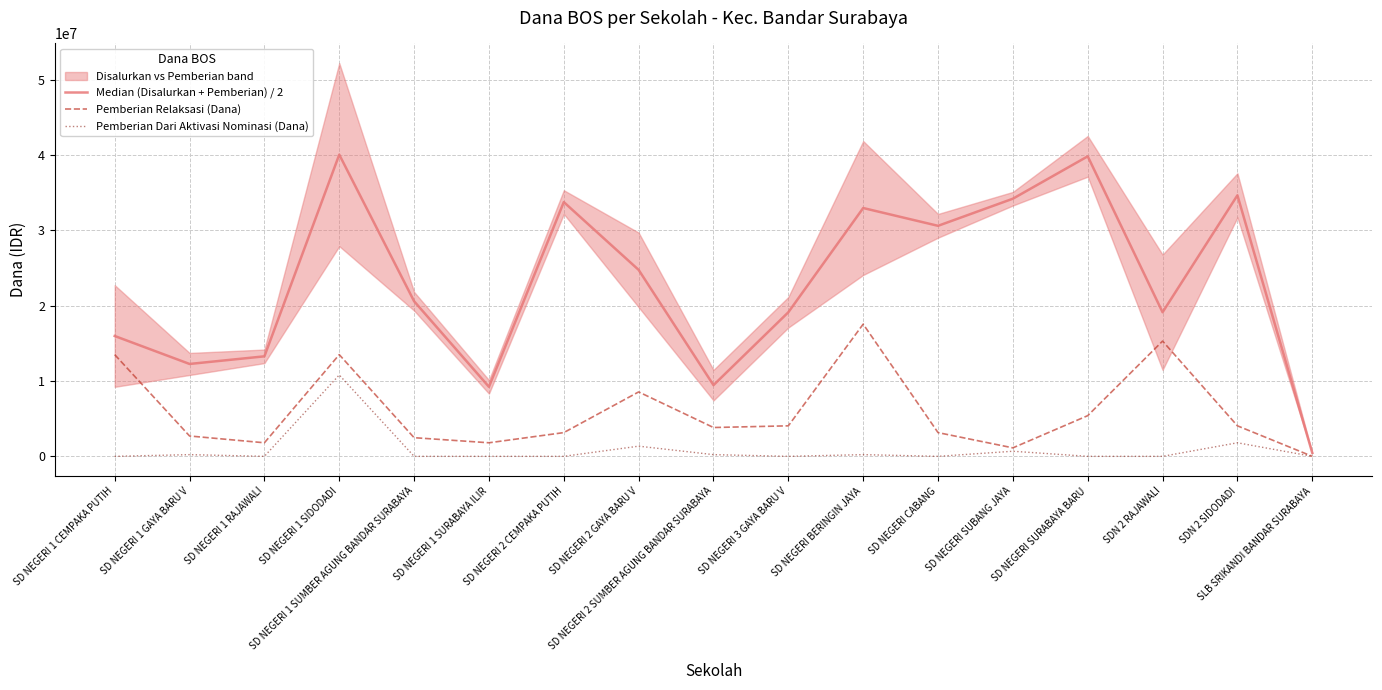

What is the total value across all series at SD NEGERI 1 RAJAWALI?

15075000